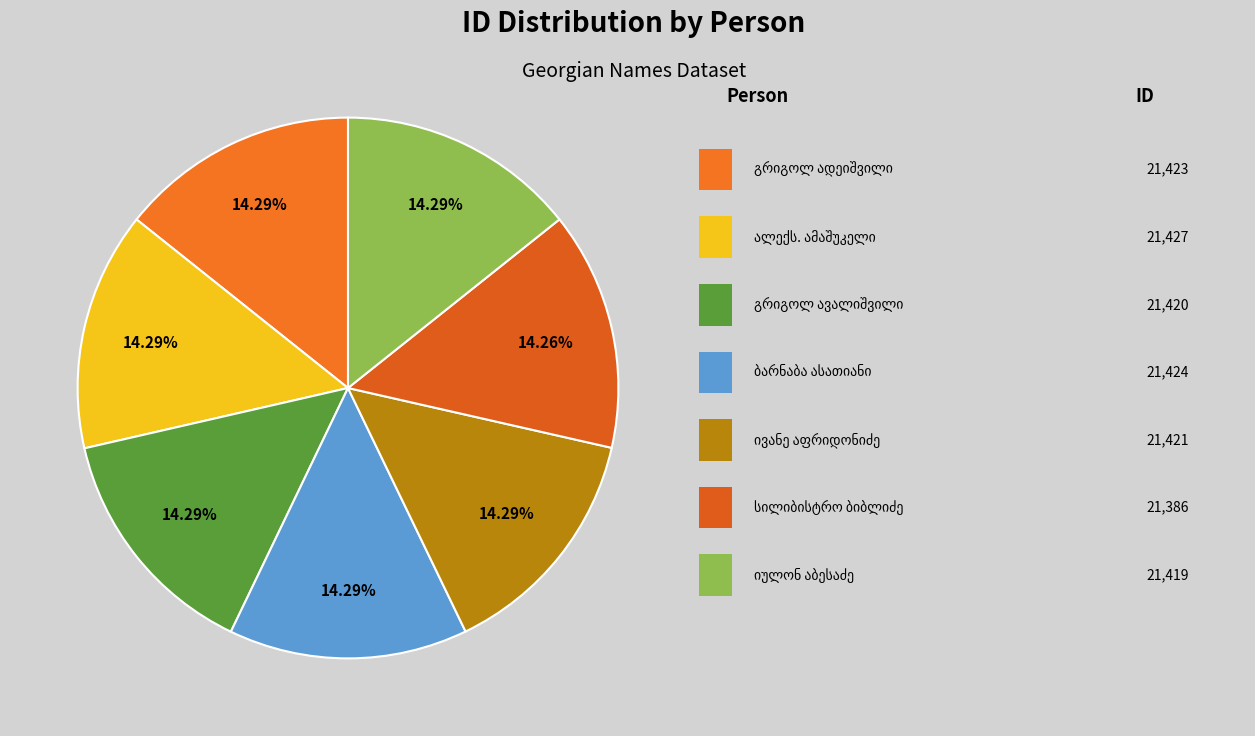

True or false: სილიბისტრო გრიგოლის ძე ბიბლიძე accounts for 24% of the total.

False